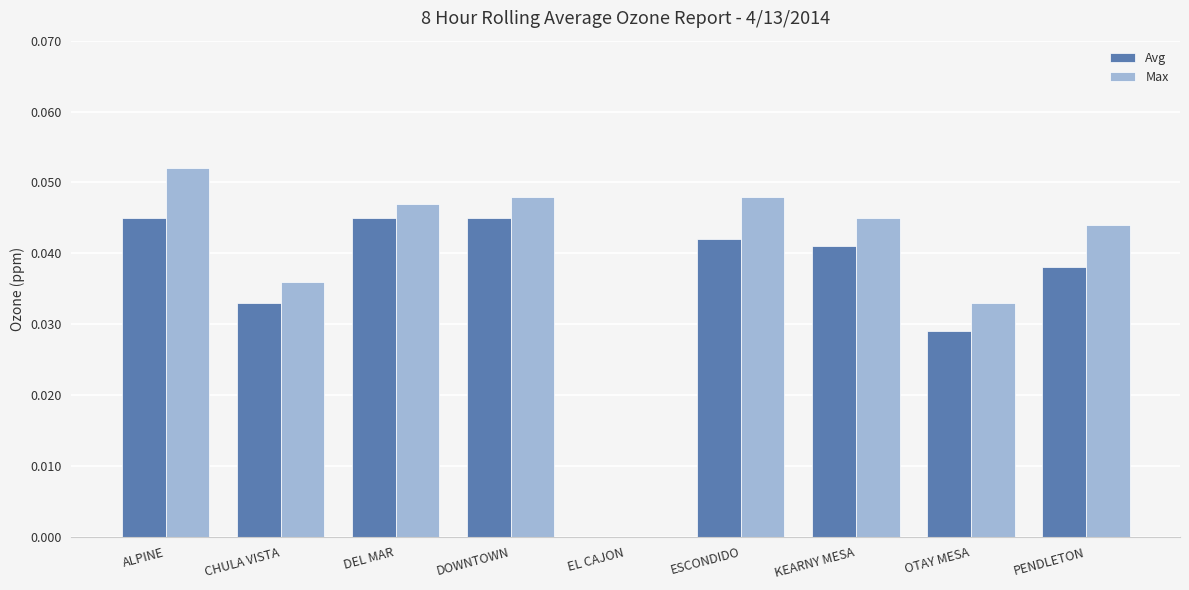

At which label is Max closest to 0?

EL CAJON